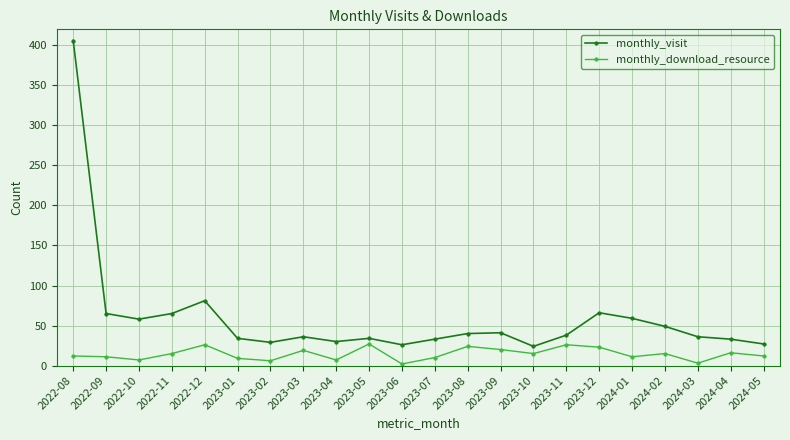

True or false: monthly_download_resource has more than 1 points higher than both neighbors.

True